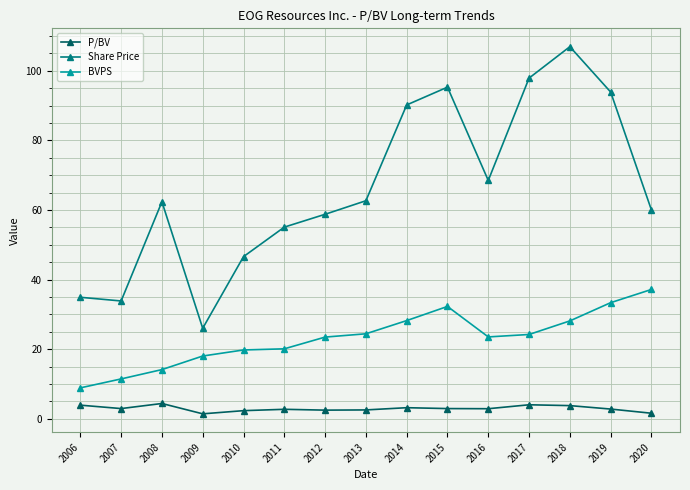

List the series in order of their peak value, lowest first.

P/BV, BVPS, Share Price